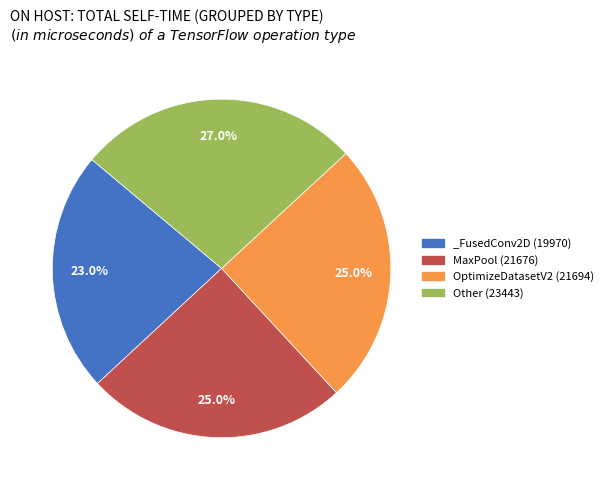

Which slice is the smallest?

_FusedConv2D (19970)